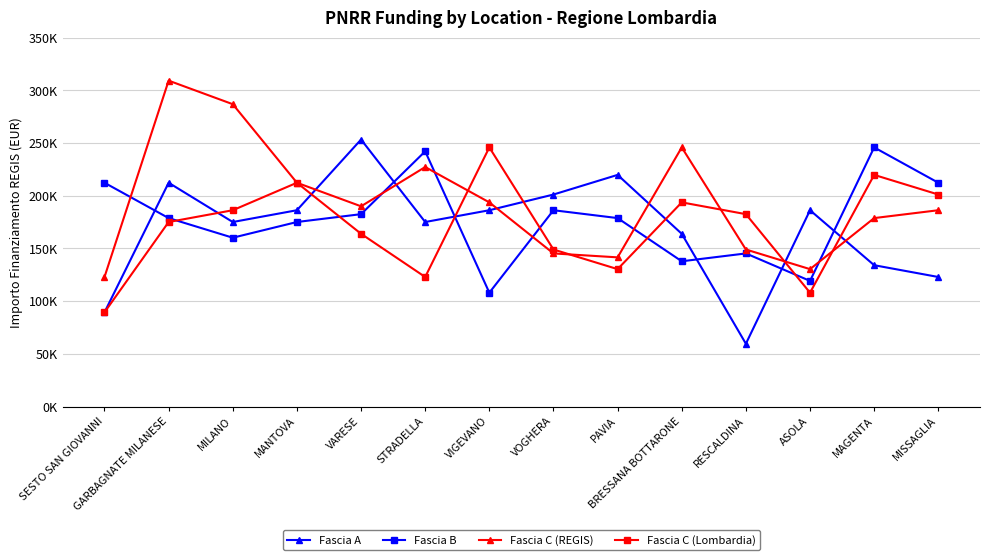

Which label corresponds to the largest value in the chart?

GARBAGNATE MILANESE